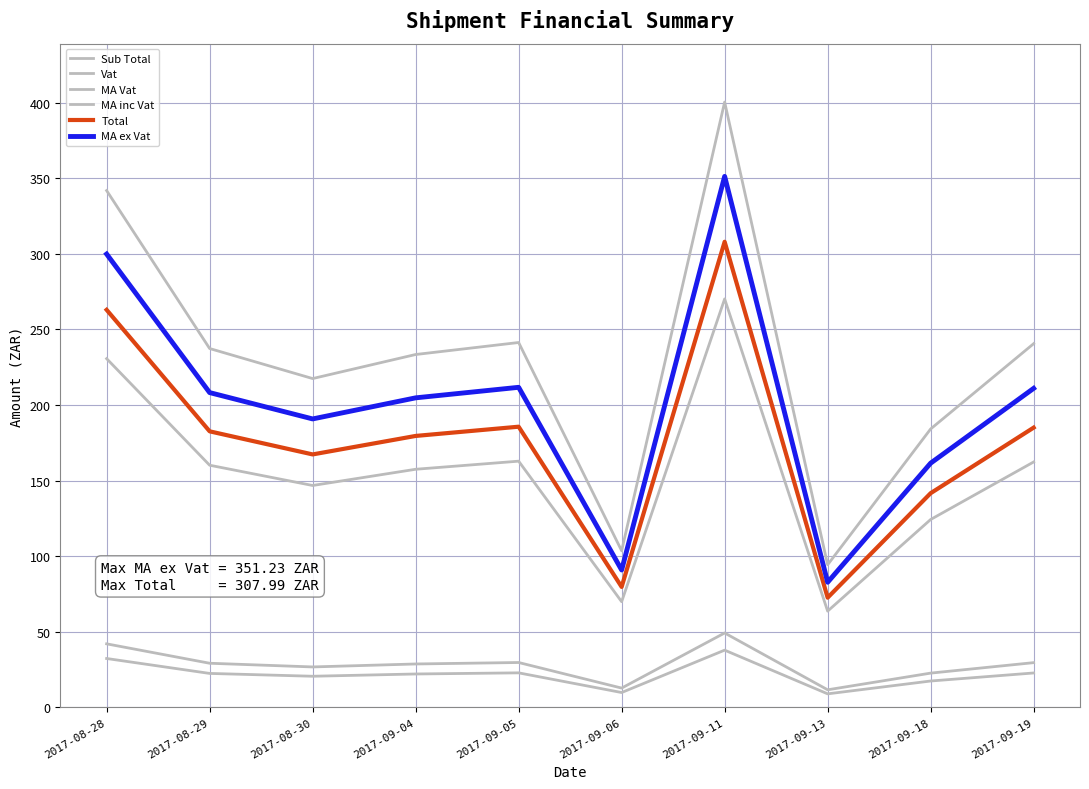

Does the chart display data point markers on the line(s)?

No